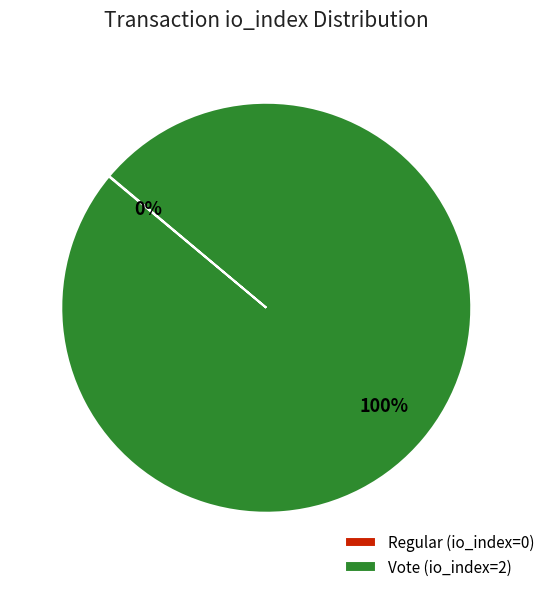

The Vote (io_index=2) slice represents 100% of the pie. True or false?

True